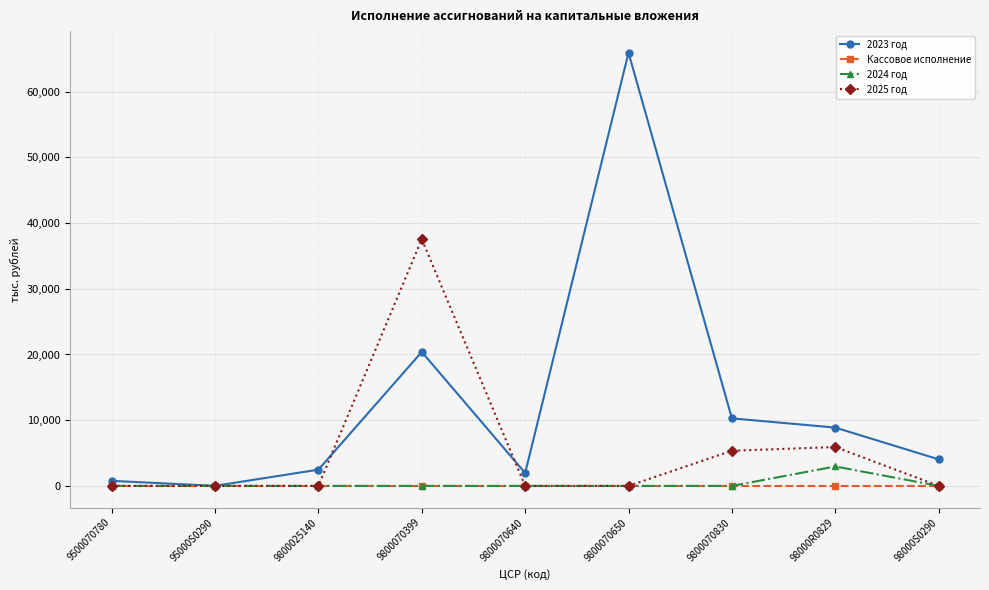

What is the label of the 3rd point from the left?

9800025140